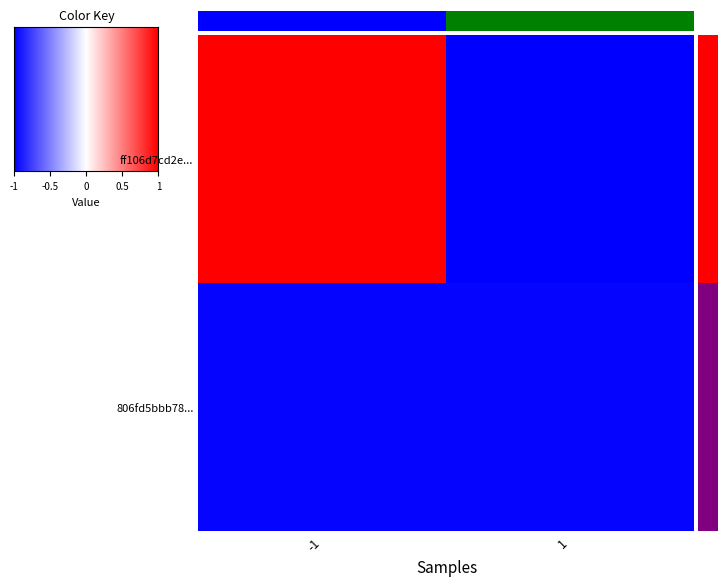

At which label is ff106d7cd2e... closest to 0?

-1